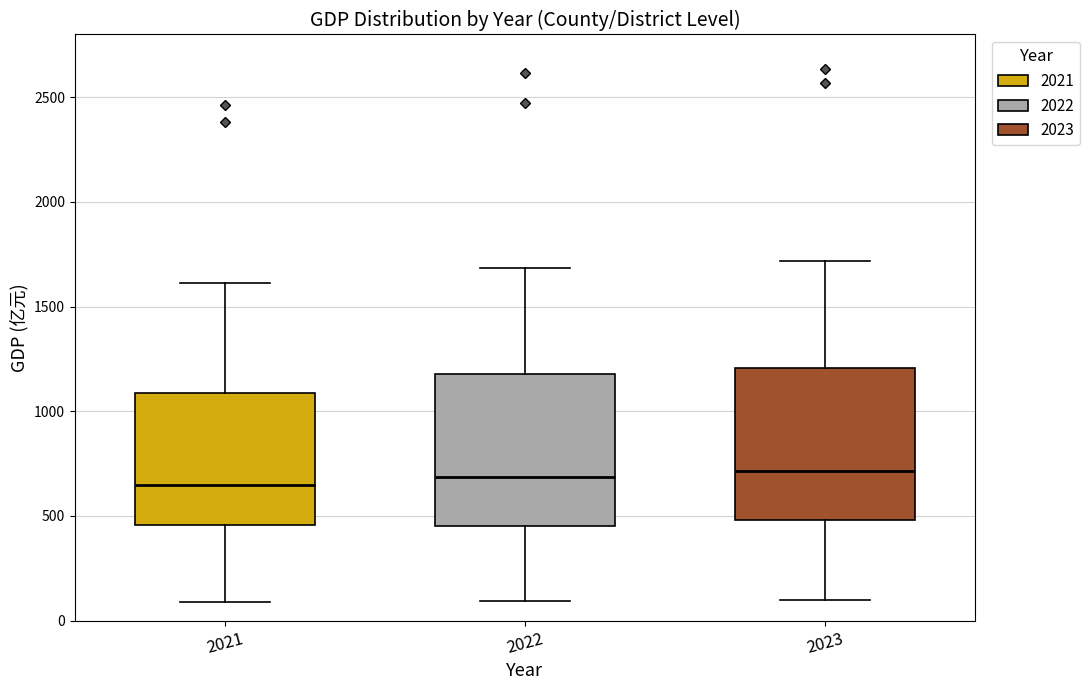

Reading left to right, read every box against the y-axis: the position of its median line, the range the box covers, and the ends of its whiskers. The values are not printed on the chart, so give them approximately, as read against the axis.

2021: median 650, box 450 to 1100, whiskers 100 to 1600
2022: median 700, box 450 to 1200, whiskers 100 to 1700
2023: median 700, box 500 to 1200, whiskers 100 to 1700